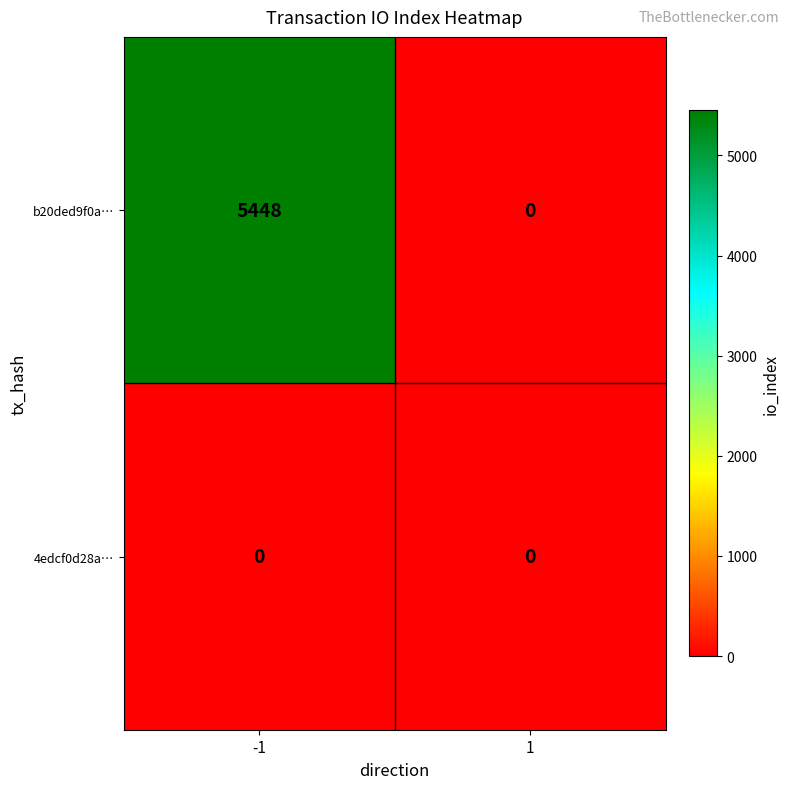

Reading left to right, transcribe all the data shown in this chart.

b20ded9f0a…: 5448	0
4edcf0d28a…: 0	0